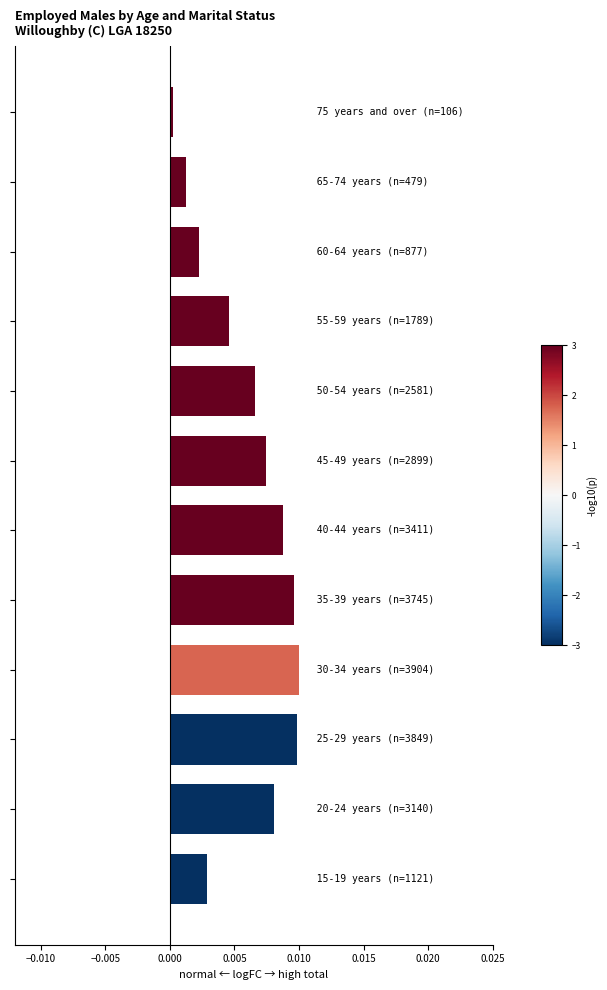

How many categories are shown in the chart?

12